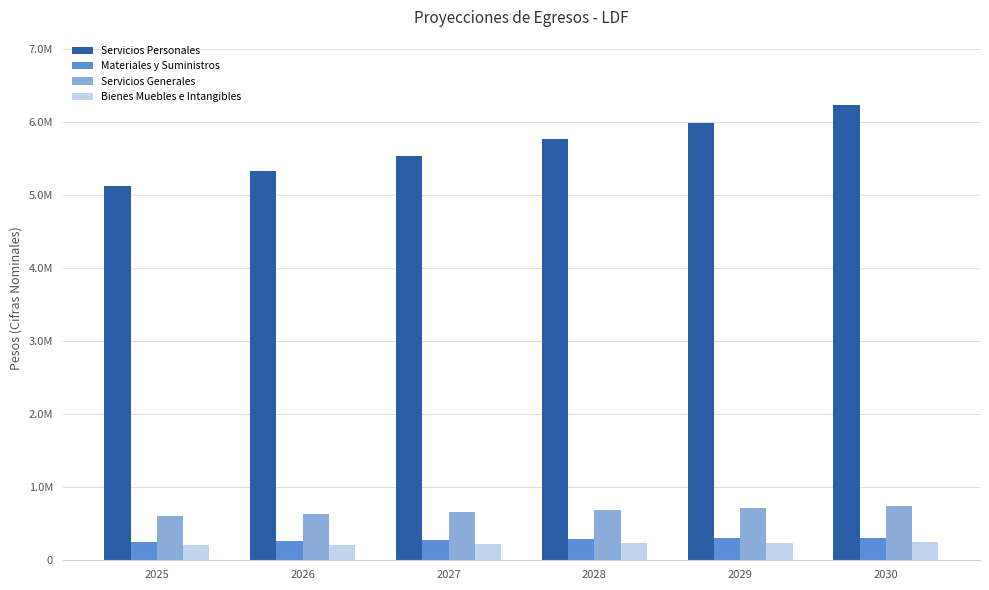

What is the difference between the Servicios Generales values at 2025 and 2030?

131653.1